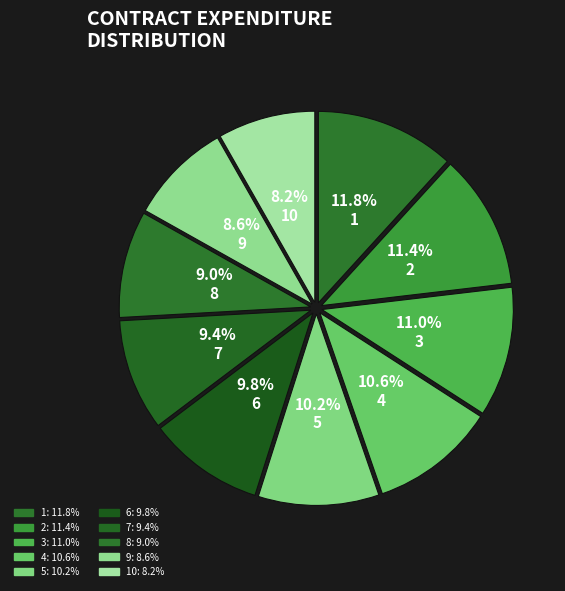

To the nearest percent, what portion does 5 represent?

10%